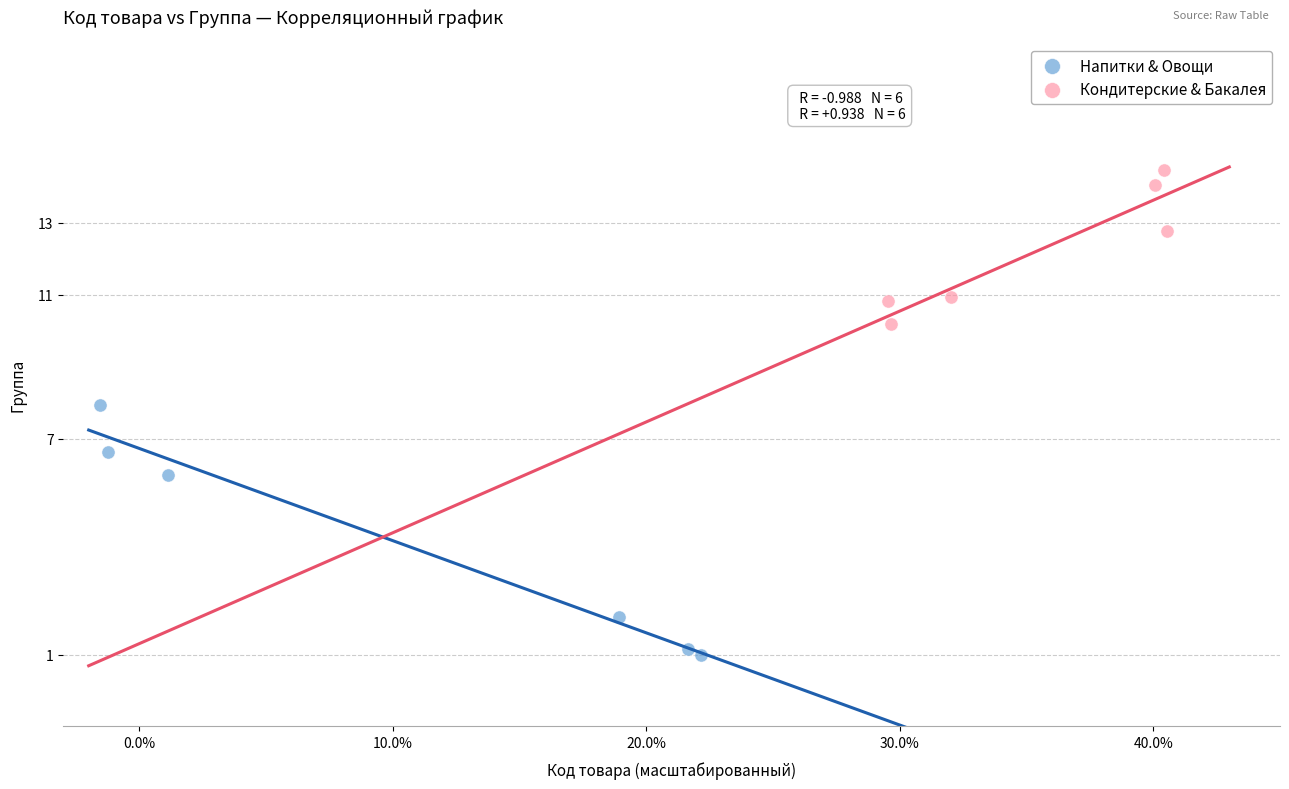

Which series reaches the maximum Y coordinate?

Кондитерские & Бакалея